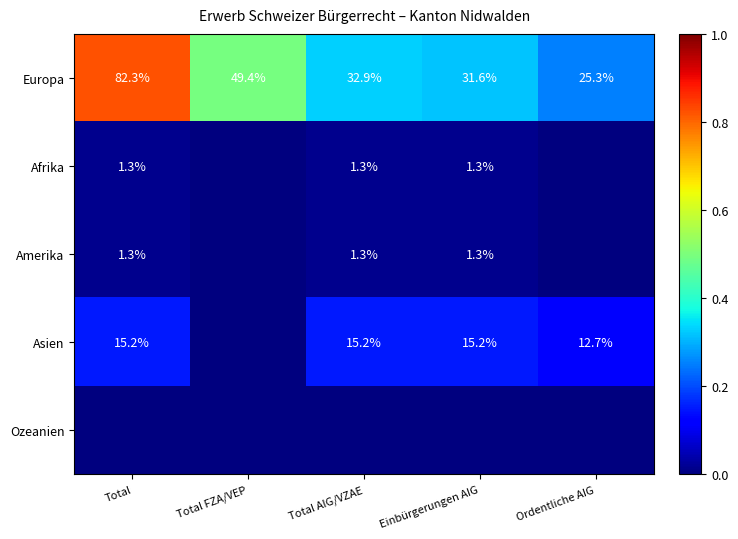

What is the difference between the second highest and second lowest values in the Europa series?

17.8